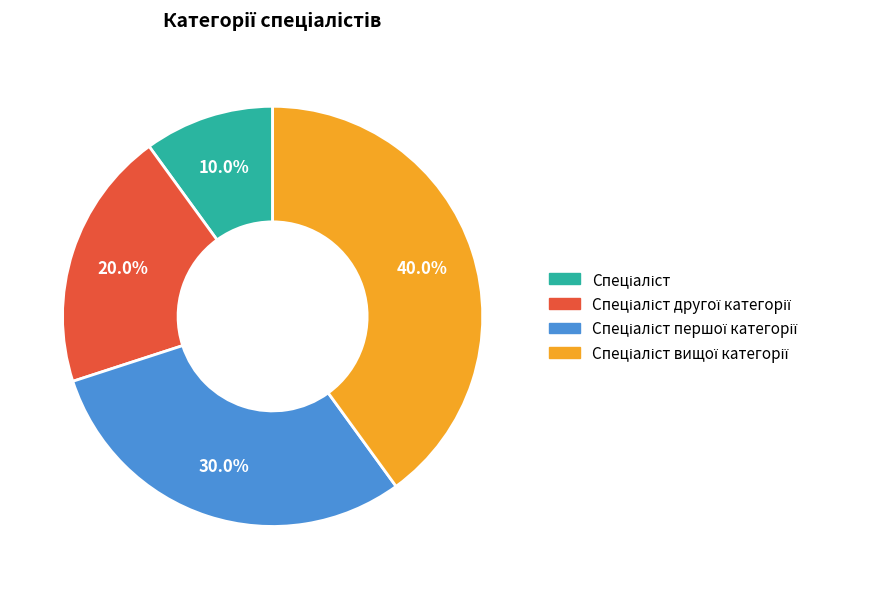

Is there any slice that represents more than half of the pie?

No